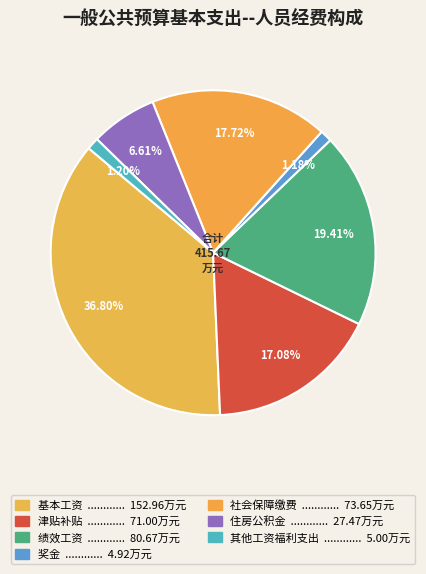

To the nearest percent, what percentage of the pie is 绩效工资?

19%